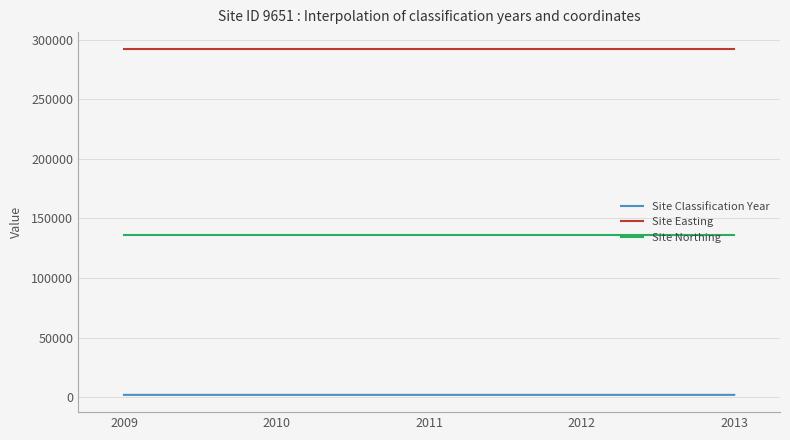

List the series in order of their peak value, lowest first.

Site Classification Year, Site Northing, Site Easting